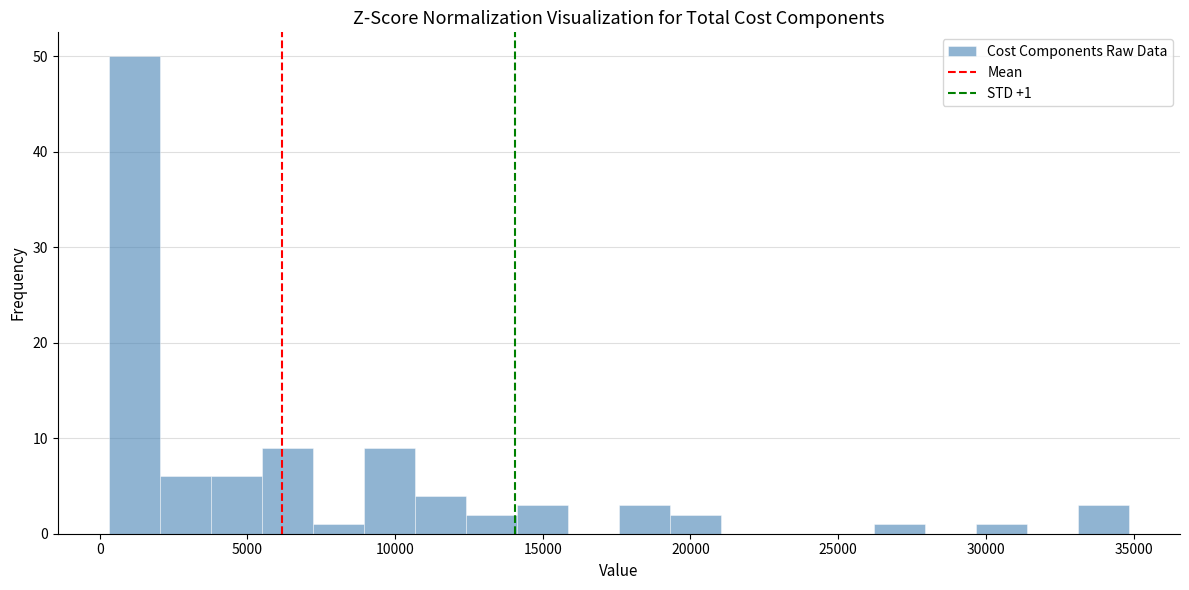

Around what value on the x-axis is the tallest bar? Give the approximate position of its centre, as read against the axis.

1000